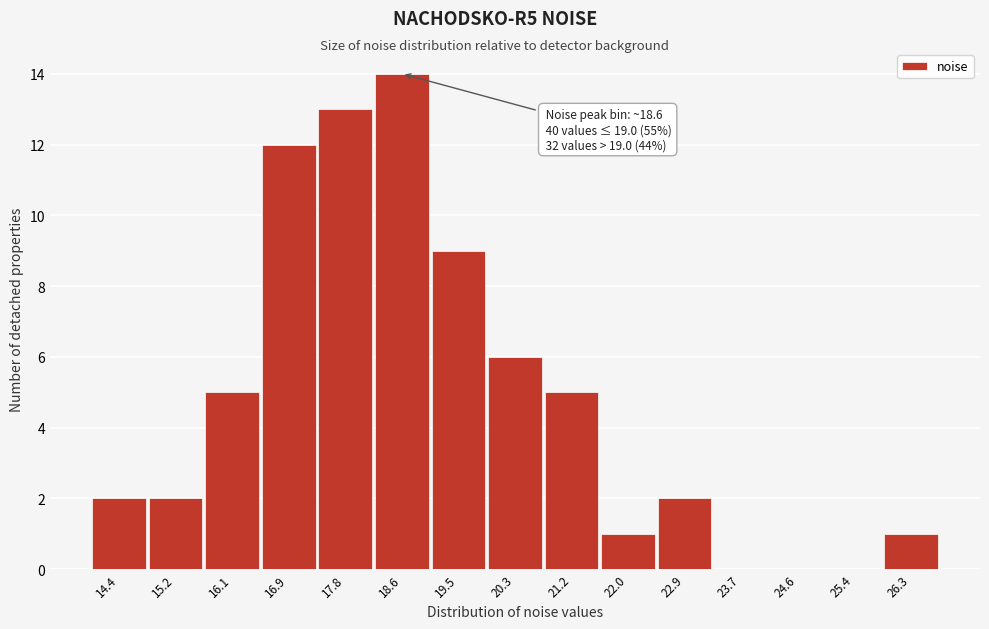

Reading right to left, transcribe all the data shown in this chart.

26.3=1	25.4=0	24.6=0	23.7=0	22.9=2	22.0=1	21.2=5	20.3=6	19.5=9	18.6=14	17.8=13	16.9=12	16.1=5	15.2=2	14.4=2